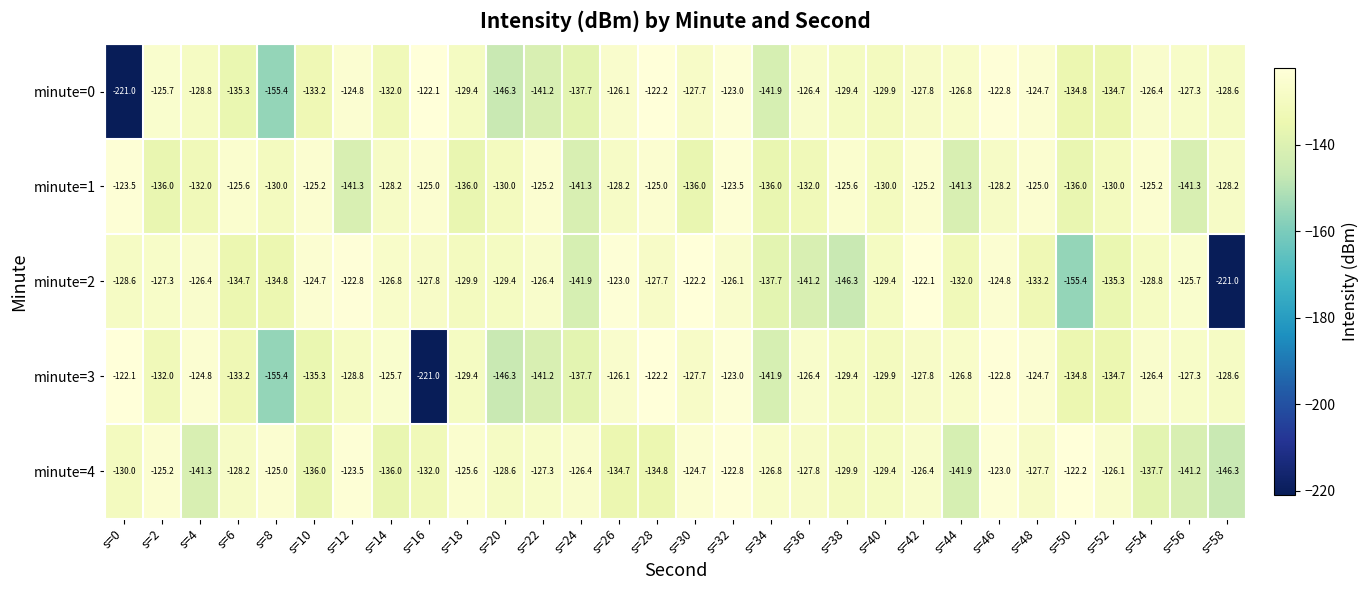

What is the approximate value of minute=0 at s=14?

-132.0